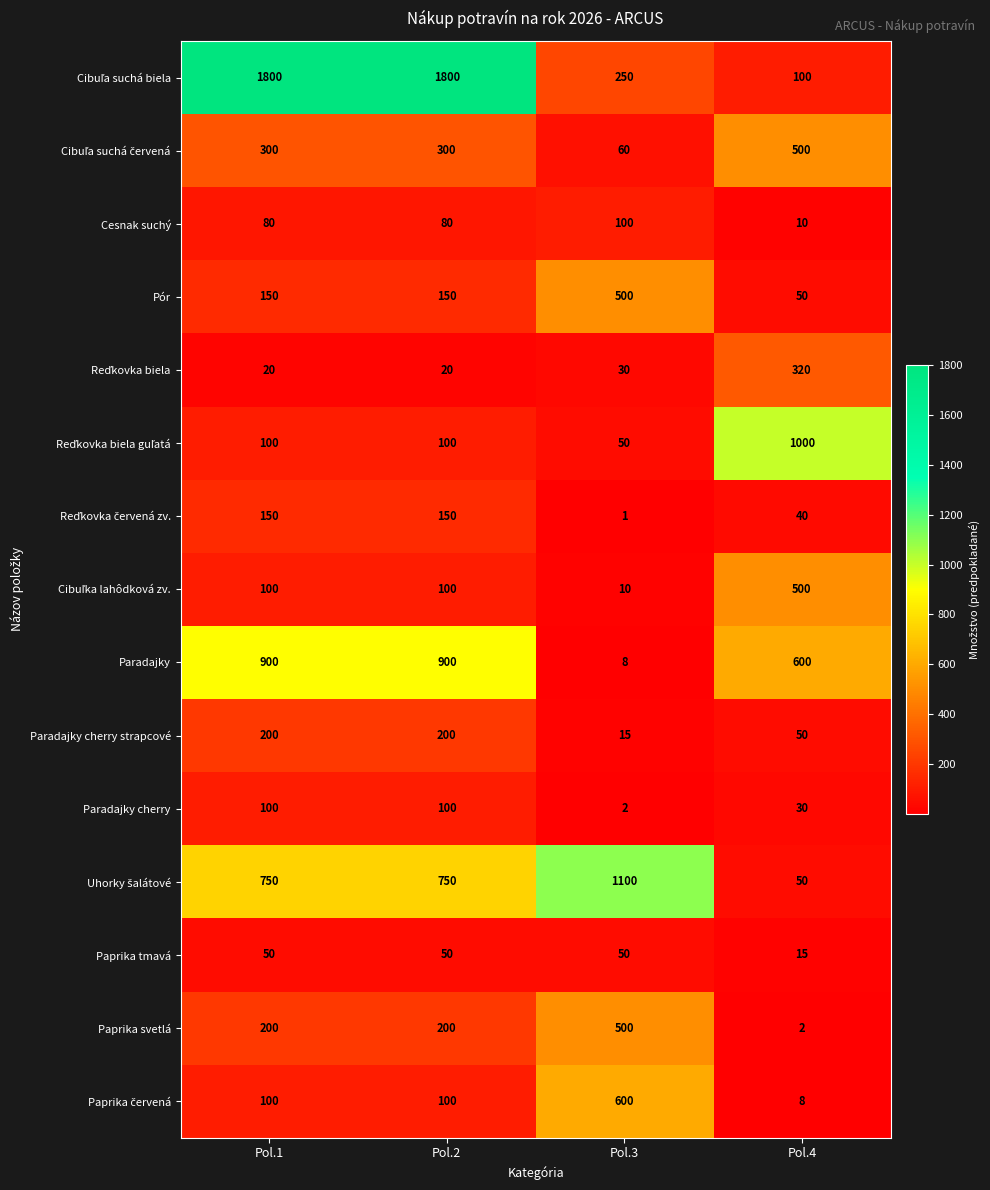

What is the spread (max minus min) of values at Pol.3?

1099